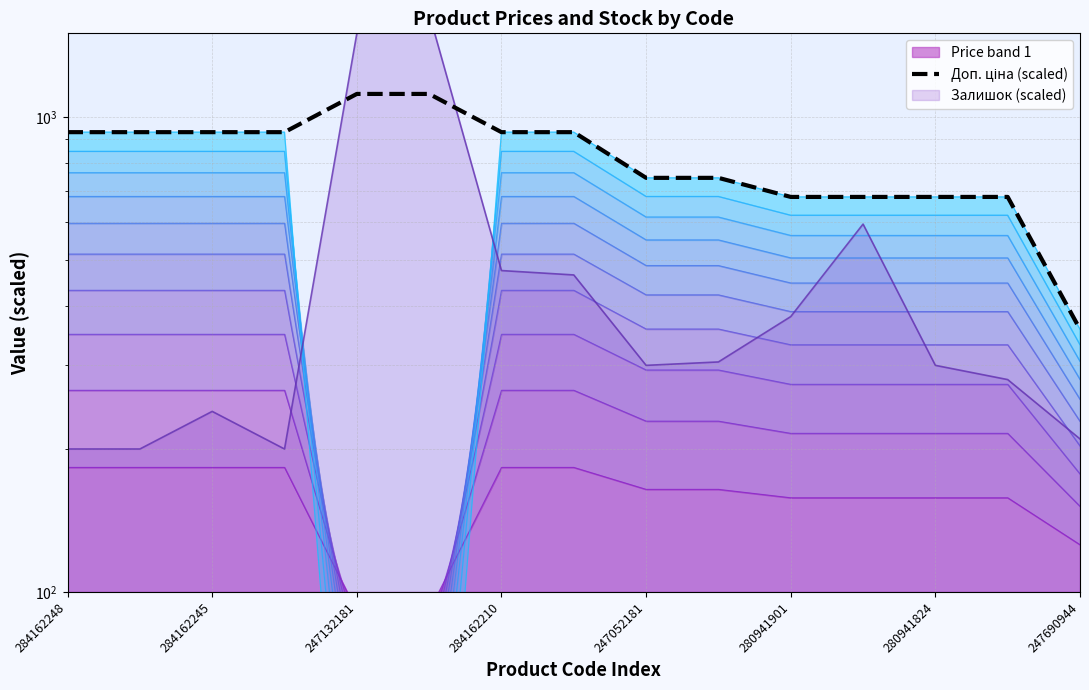

What is the sum of all values?

12371.8